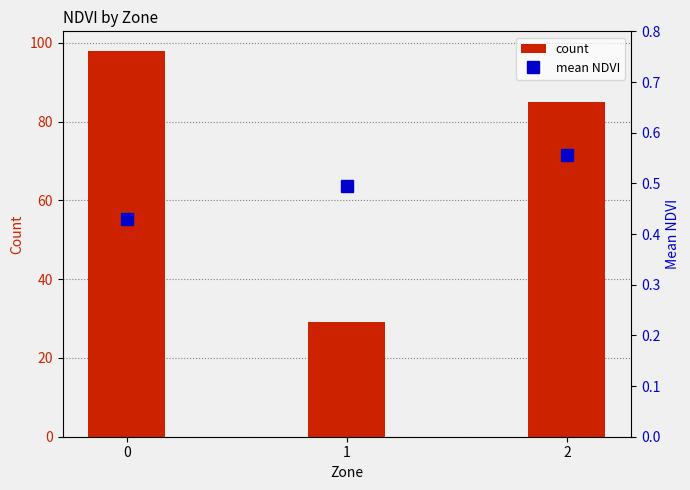

Reading left to right, transcribe all the data shown in this chart.

count: 98.0	29.0	85.0
mean_NDVI: 0.4	0.5	0.6